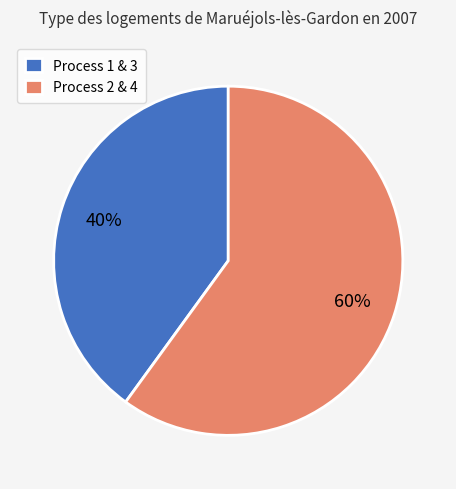

To the nearest percent, what portion does Process 2 & 4 represent?

60%